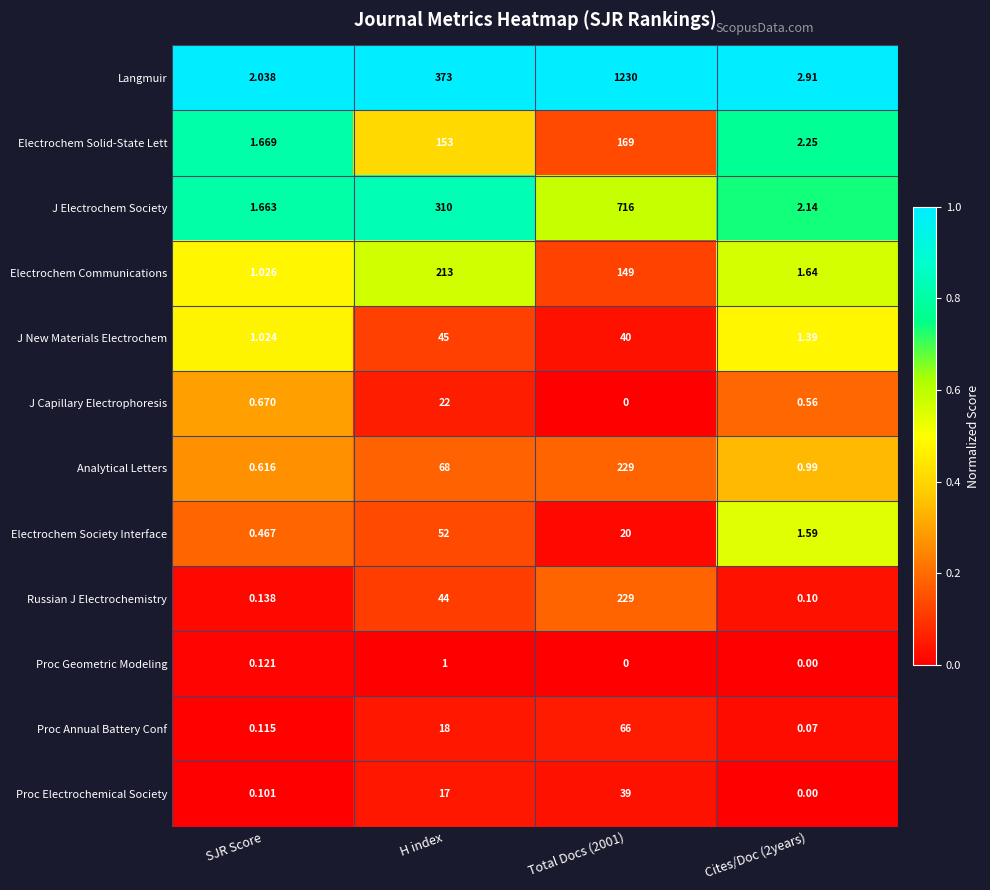

At which label does Proc Geometric Modeling reach its peak?

H index